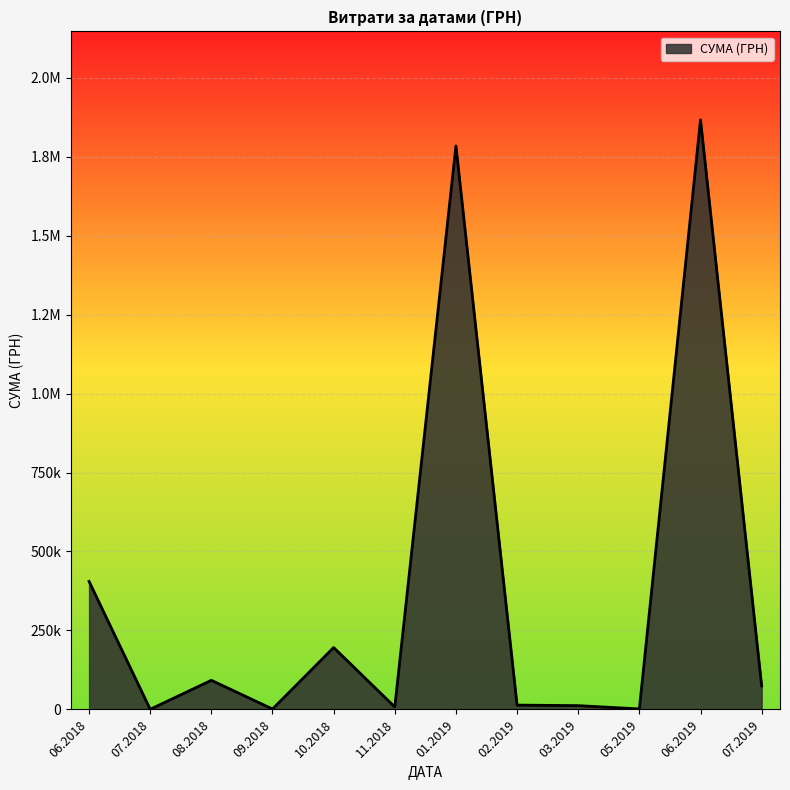

Is this an area chart (filled region under the line)?

Yes